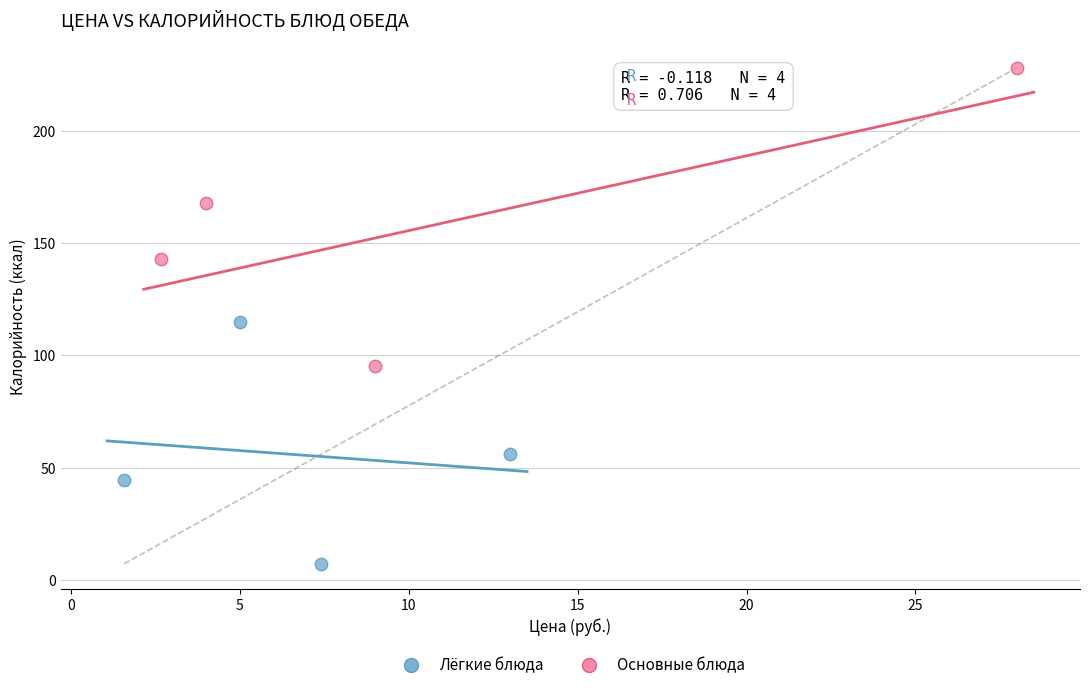

Which series contains the lowest Y value?

Лёгкие блюда